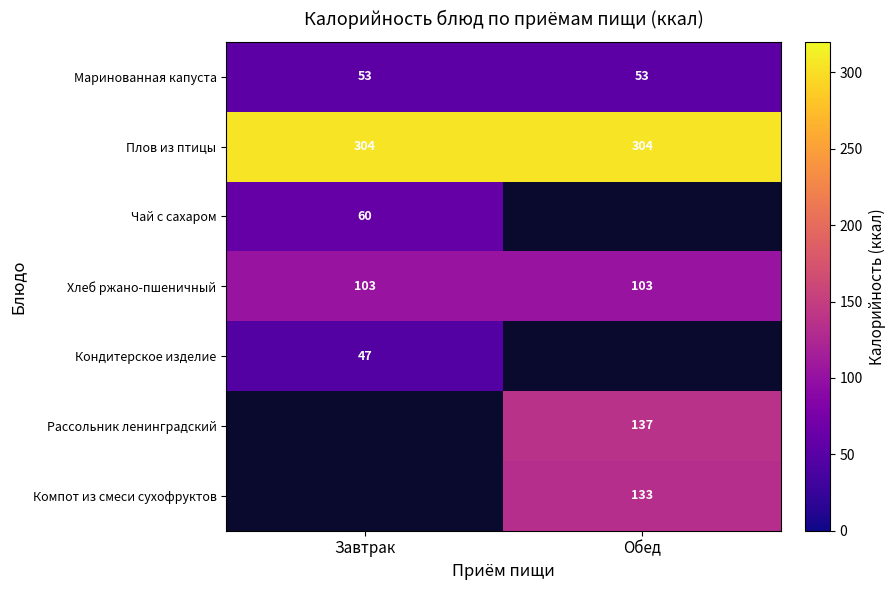

What is the minimum value shown in the chart?

47.0